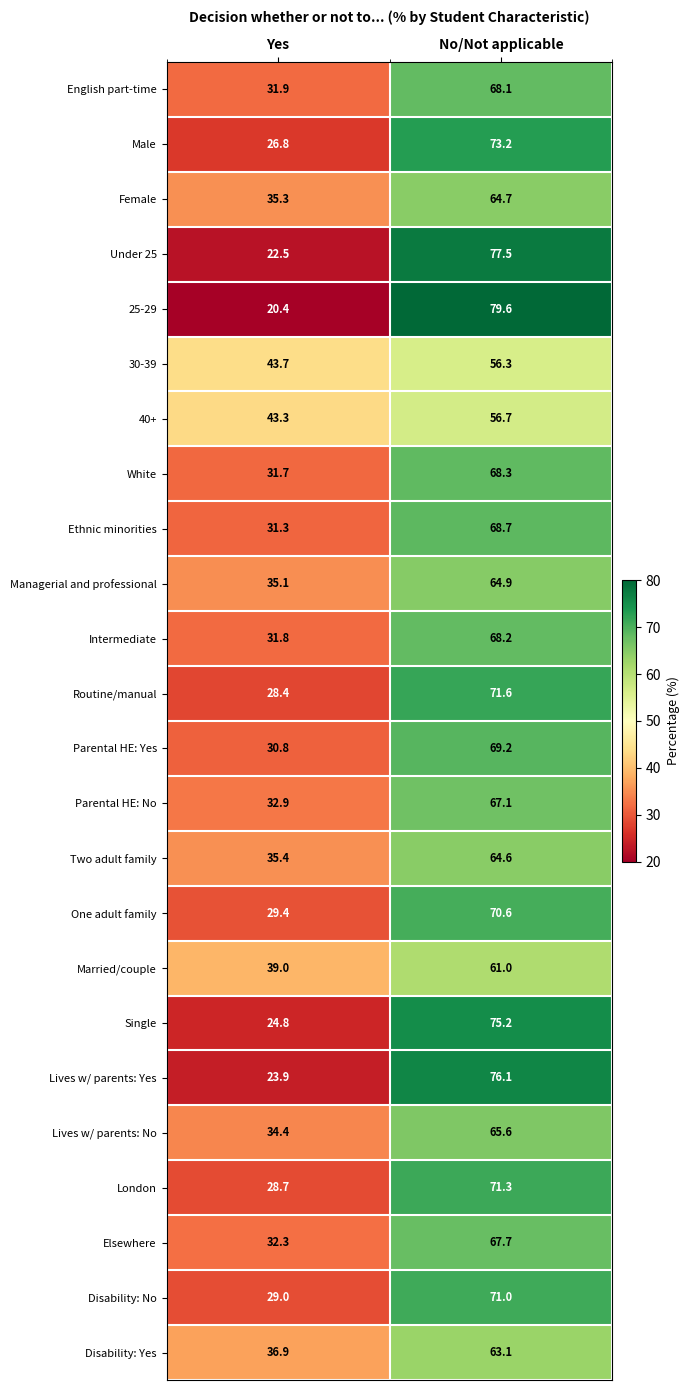

What is the sum of the Elsewhere values at Yes and No/Not applicable?

100.0